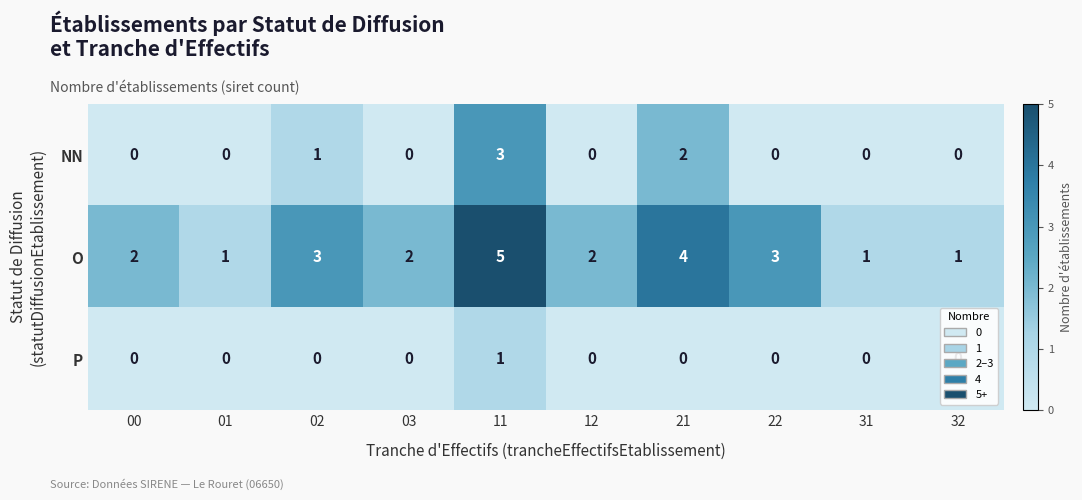

What is the spread (max minus min) of values at 21?

4